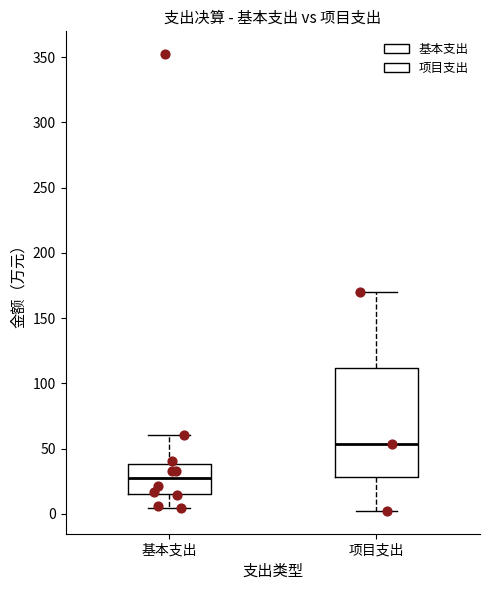

Which box is the tallest, from its lower edge to its upper edge?

项目支出